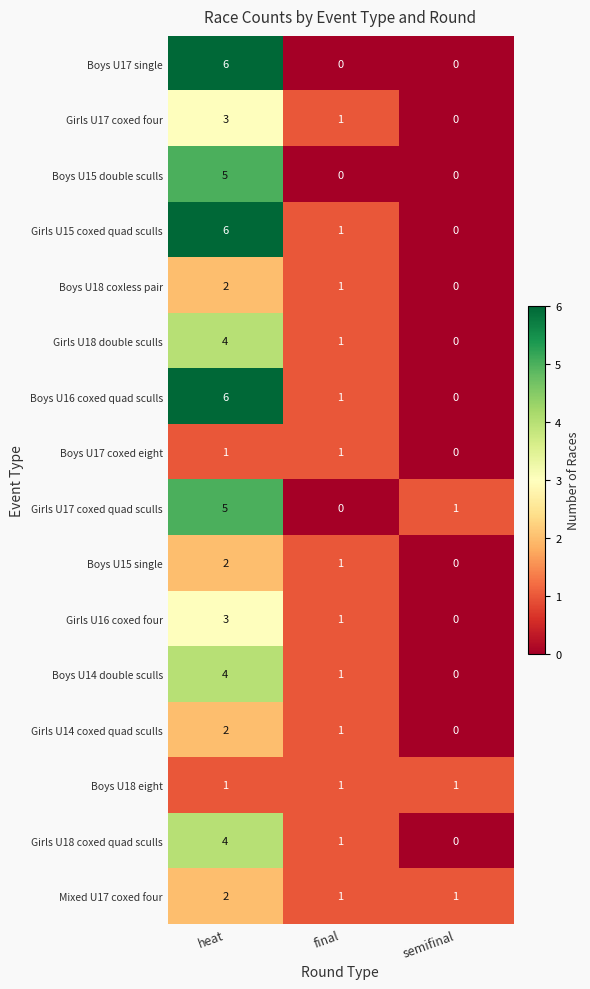

At which category is the sum across all series the highest?

heat